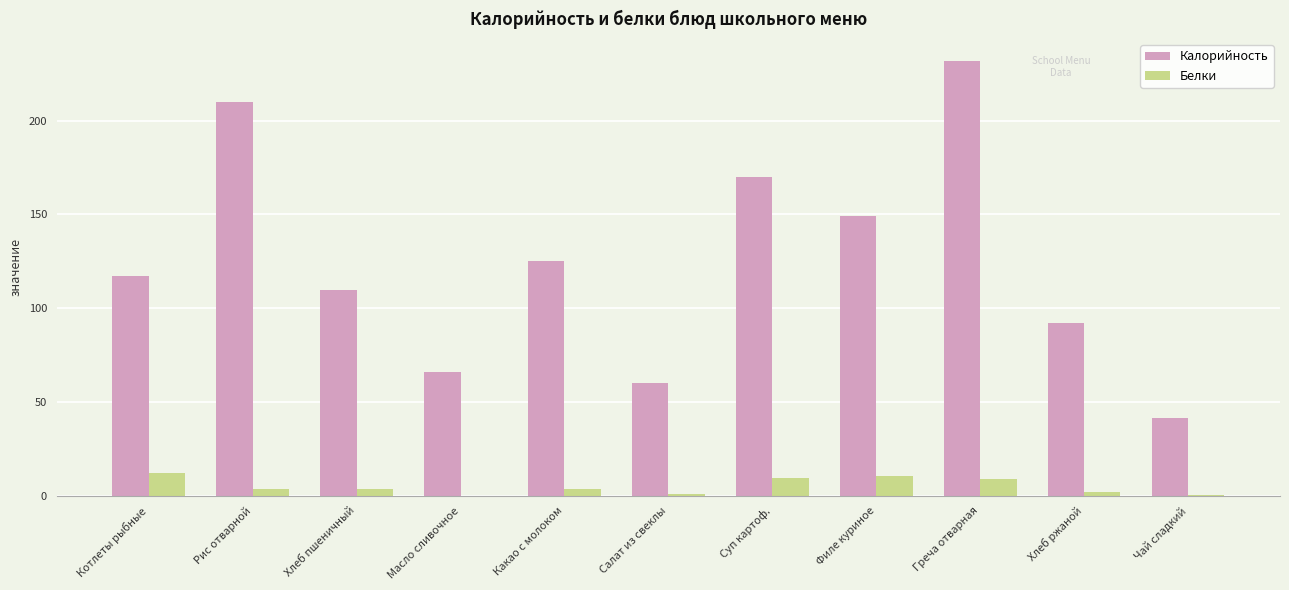

How many distinct data groups are displayed?

2